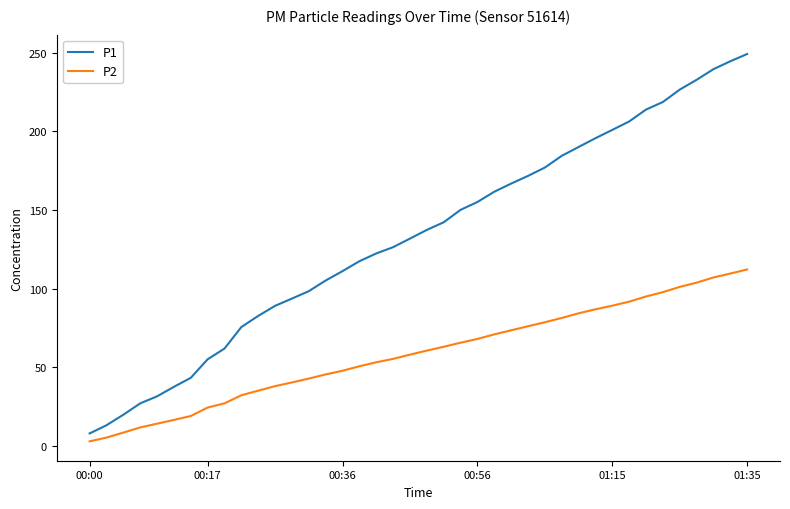

Rank the series by their maximum value, from lowest to highest.

P2, P1